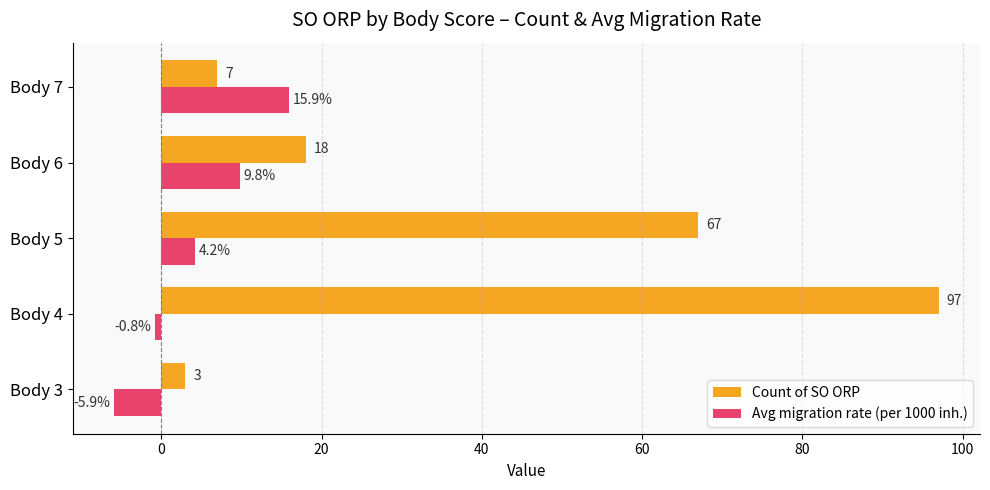

How many values in the Avg migration rate (per 1000 inh.) series exceed 4?

3